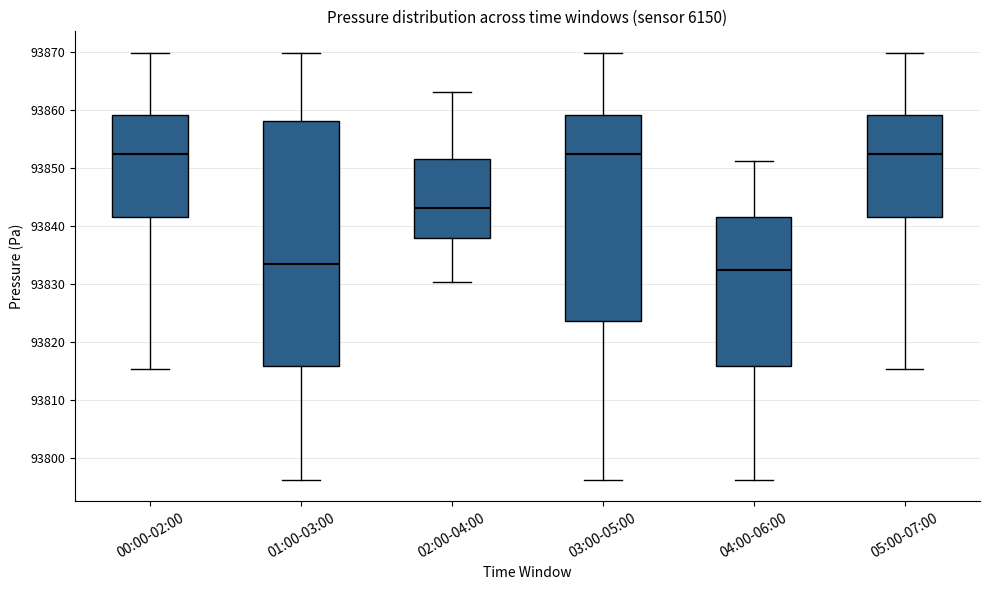

Comparing the boxes themselves (not the whiskers), which one is the tallest?

01:00-03:00